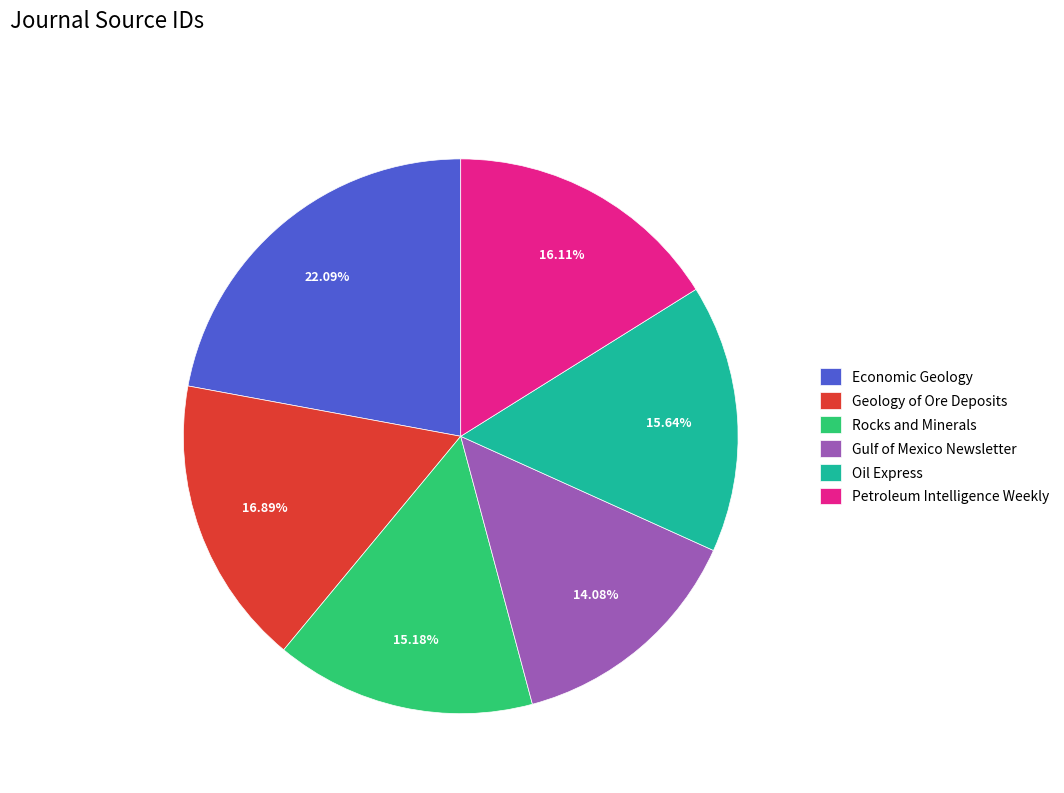

Does Gulf of Mexico Newsletter represent more than half of the total?

No